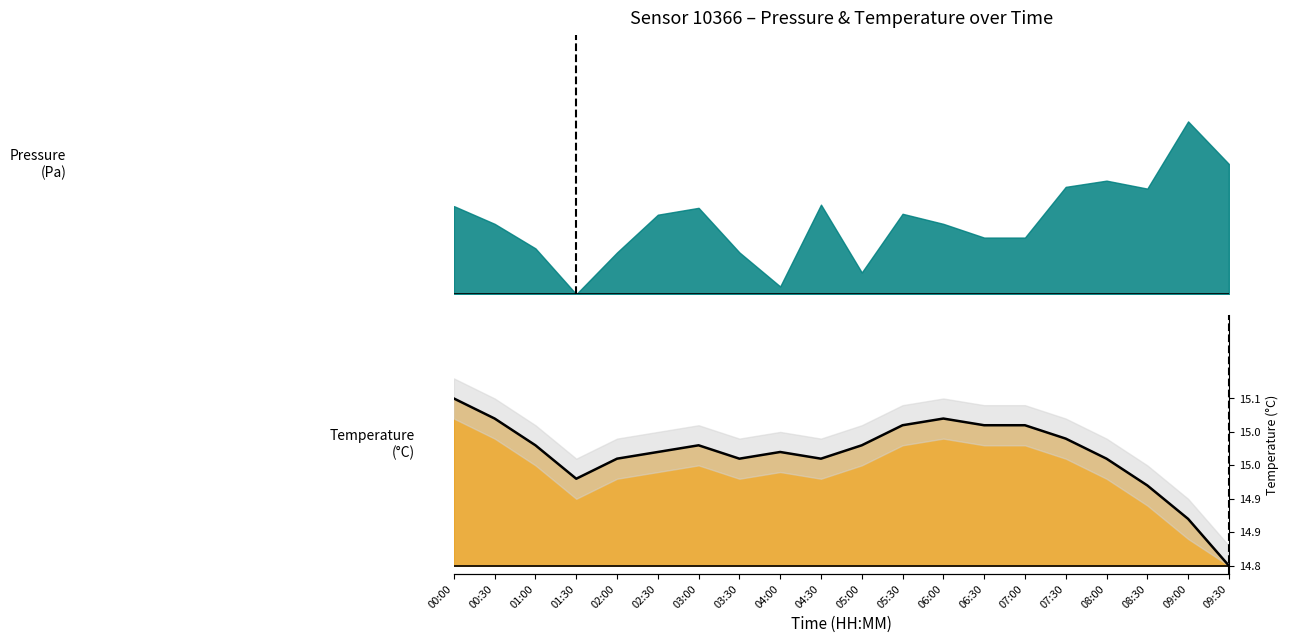

Reading left to right, extract all data points from this chart.

00:00=1.0	00:30=0.9	01:00=0.7	01:30=0.5	02:00=0.6	02:30=0.7	03:00=0.7	03:30=0.6	04:00=0.7	04:30=0.6	05:00=0.7	05:30=0.8	06:00=0.9	06:30=0.8	07:00=0.8	07:30=0.8	08:00=0.6	08:30=0.5	09:00=0.3	09:30=0.0